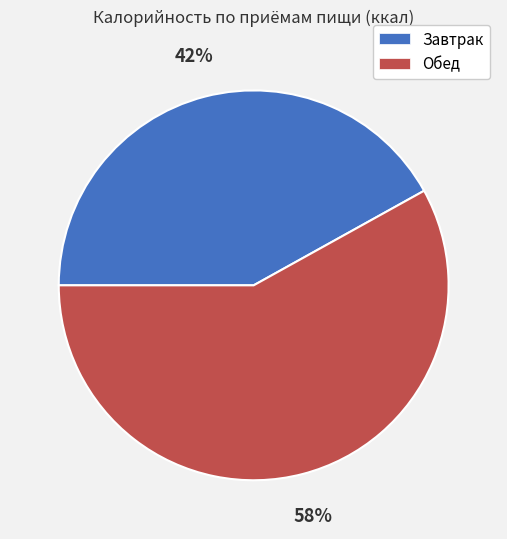

The Обед slice represents 44% of the pie. True or false?

False